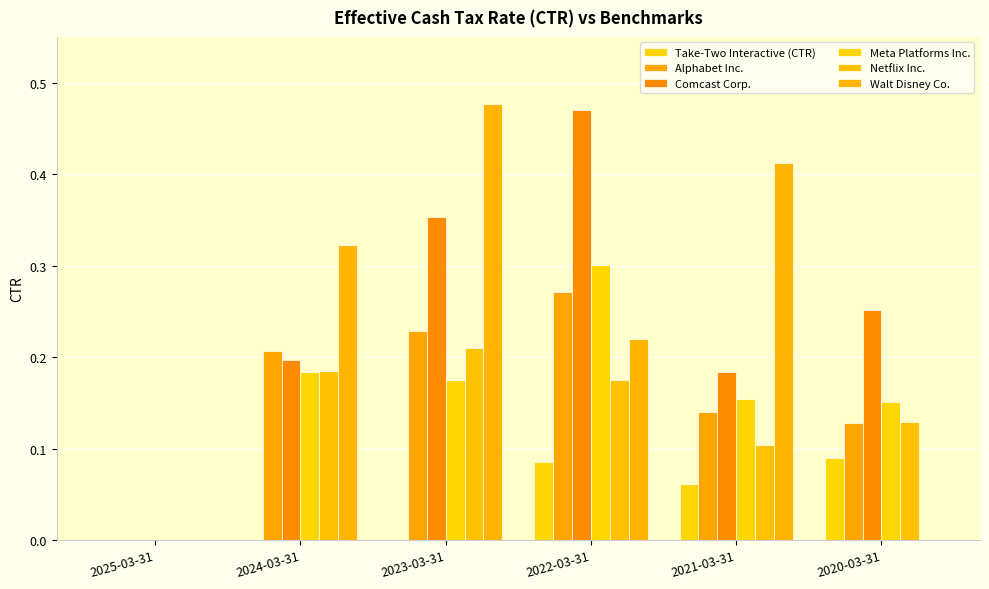

At which category does the chart reach its peak across all series?

2023-03-31